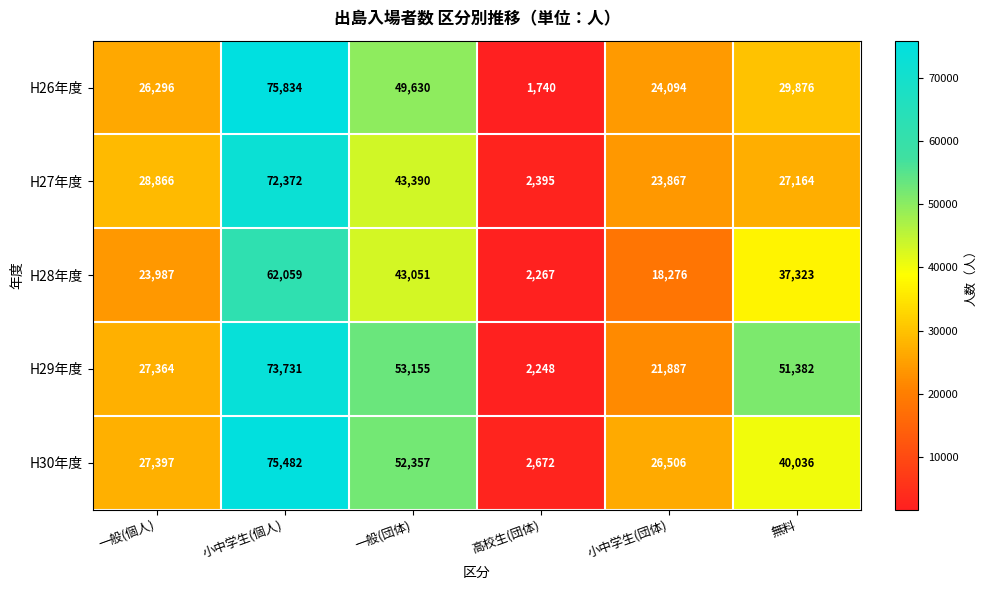

What is the minimum value for H27年度?

2395